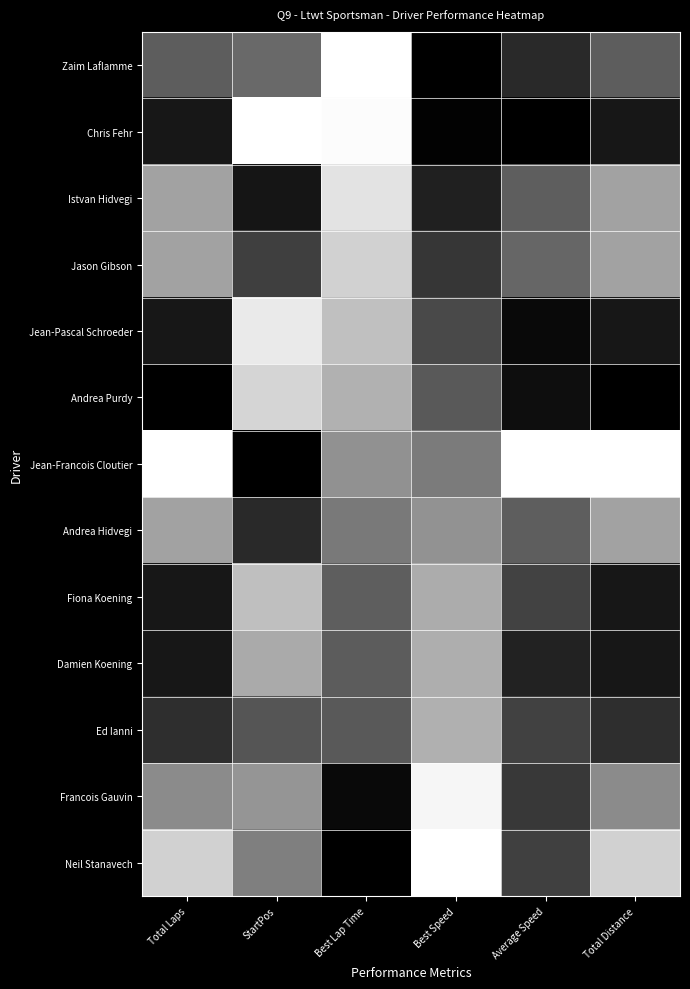

Reading left to right, what are all the values shown in this chart?

Zaim Laflamme: Total Laps=0.6	StartPos=0.6	Best Lap Time=0.0	Best Speed=1.0	Average Speed=0.8	Total Distance=0.6
Chris Fehr: Total Laps=0.9	StartPos=0.0	Best Lap Time=0.0	Best Speed=1.0	Average Speed=1.0	Total Distance=0.9
Istvan Hidvegi: Total Laps=0.4	StartPos=0.9	Best Lap Time=0.1	Best Speed=0.9	Average Speed=0.6	Total Distance=0.4
Jason Gibson: Total Laps=0.4	StartPos=0.8	Best Lap Time=0.2	Best Speed=0.8	Average Speed=0.6	Total Distance=0.4
Jean-Pascal Schroeder: Total Laps=0.9	StartPos=0.1	Best Lap Time=0.2	Best Speed=0.7	Average Speed=1.0	Total Distance=0.9
Andrea Purdy: Total Laps=1.0	StartPos=0.2	Best Lap Time=0.3	Best Speed=0.6	Average Speed=0.9	Total Distance=1.0
Jean-Francois Cloutier: Total Laps=0.0	StartPos=1.0	Best Lap Time=0.4	Best Speed=0.5	Average Speed=0.0	Total Distance=0.0
Andrea Hidvegi: Total Laps=0.4	StartPos=0.8	Best Lap Time=0.5	Best Speed=0.4	Average Speed=0.6	Total Distance=0.4
Fiona Koening: Total Laps=0.9	StartPos=0.2	Best Lap Time=0.6	Best Speed=0.3	Average Speed=0.7	Total Distance=0.9
Damien Koening: Total Laps=0.9	StartPos=0.3	Best Lap Time=0.6	Best Speed=0.3	Average Speed=0.9	Total Distance=0.9
Ed Ianni: Total Laps=0.8	StartPos=0.7	Best Lap Time=0.6	Best Speed=0.3	Average Speed=0.7	Total Distance=0.8
Francois Gauvin: Total Laps=0.5	StartPos=0.4	Best Lap Time=1.0	Best Speed=0.0	Average Speed=0.8	Total Distance=0.5
Neil Stanavech: Total Laps=0.2	StartPos=0.5	Best Lap Time=1.0	Best Speed=0.0	Average Speed=0.7	Total Distance=0.2